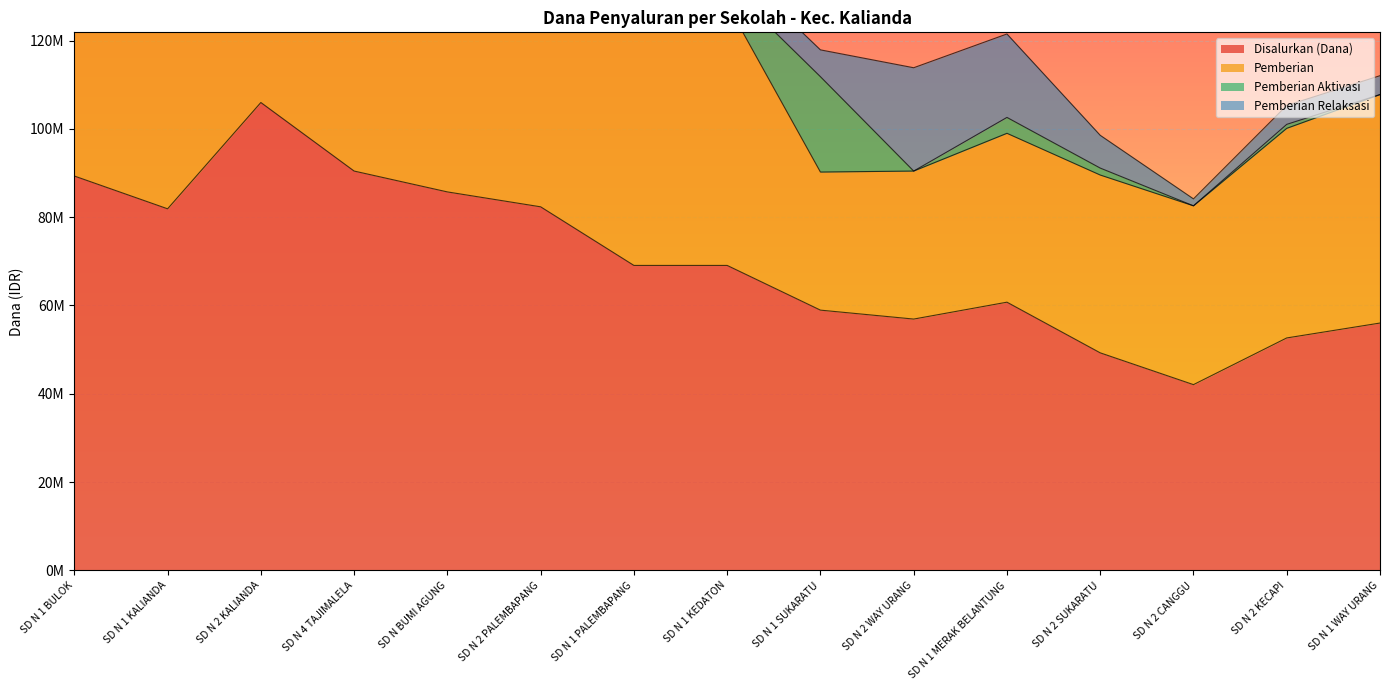

Which series changed the most between SD N 4 TAJIMALELA and SD N 2 KECAPI?

Disalurkan (Dana)